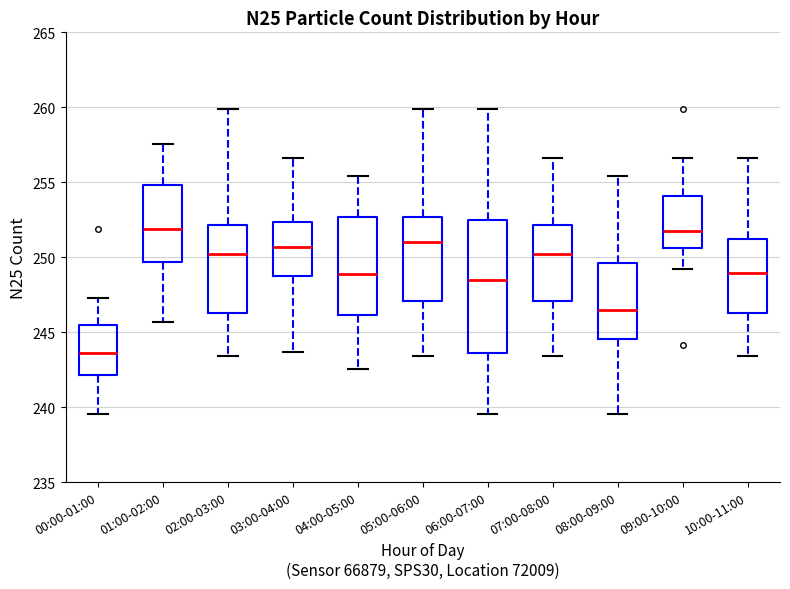

Reading left to right, read every box against the y-axis: the position of its median line, the range the box covers, and the ends of its whiskers. The values are not printed on the chart, so give them approximately, as read against the axis.

00:00-01:00: median 243.5, box 242.0 to 245.5, whiskers 239.5 to 247.5
01:00-02:00: median 252.0, box 249.5 to 255.0, whiskers 245.5 to 257.5
02:00-03:00: median 250.0, box 246.5 to 252.0, whiskers 243.5 to 260.0
03:00-04:00: median 250.5, box 248.5 to 252.5, whiskers 243.5 to 256.5
04:00-05:00: median 249.0, box 246.0 to 252.5, whiskers 242.5 to 255.5
05:00-06:00: median 251.0, box 247.0 to 252.5, whiskers 243.5 to 260.0
06:00-07:00: median 248.5, box 243.5 to 252.5, whiskers 239.5 to 260.0
07:00-08:00: median 250.0, box 247.0 to 252.0, whiskers 243.5 to 256.5
08:00-09:00: median 246.5, box 244.5 to 249.5, whiskers 239.5 to 255.5
09:00-10:00: median 252.0, box 250.5 to 254.0, whiskers 249.0 to 256.5
10:00-11:00: median 249.0, box 246.5 to 251.0, whiskers 243.5 to 256.5